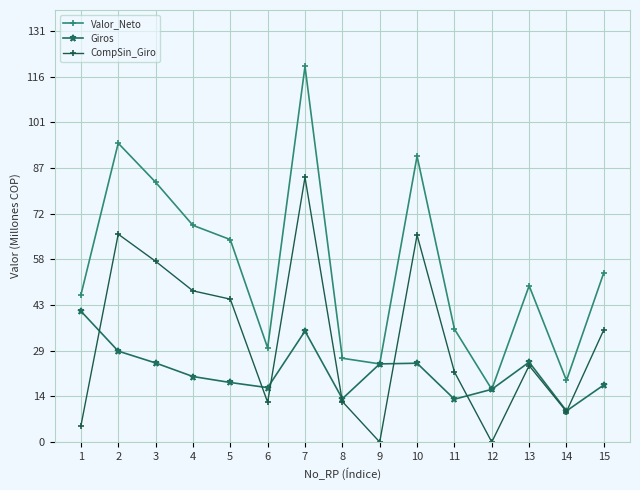

The Valor_Neto series shows 54.0 at 15. True or false?

True